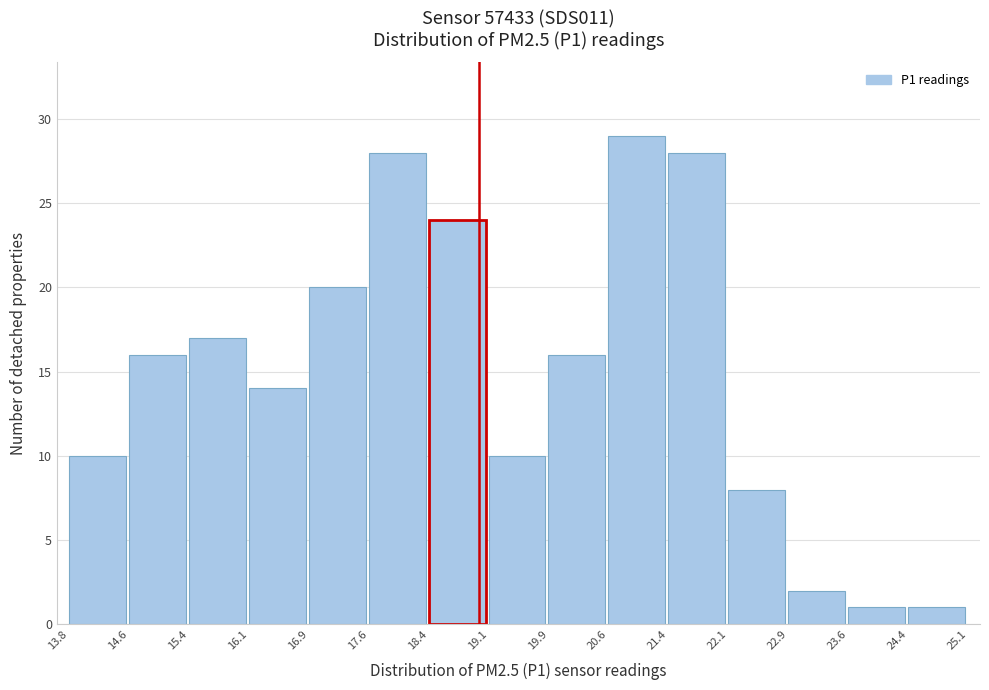

Which range on the x-axis has the tallest bar?

20.6 to 21.4